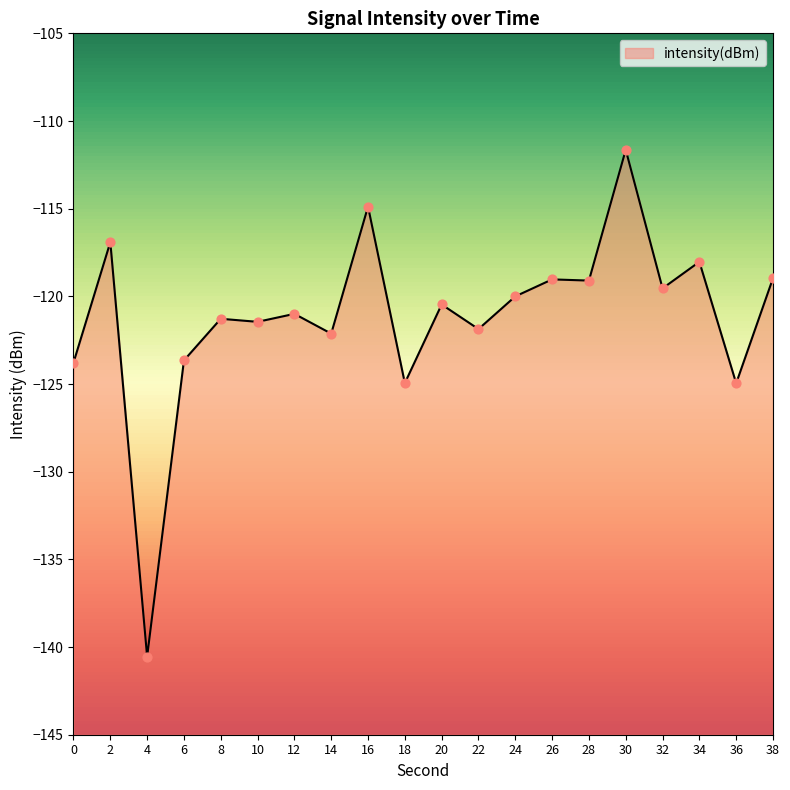

Between 32 and 20, which is larger?

32